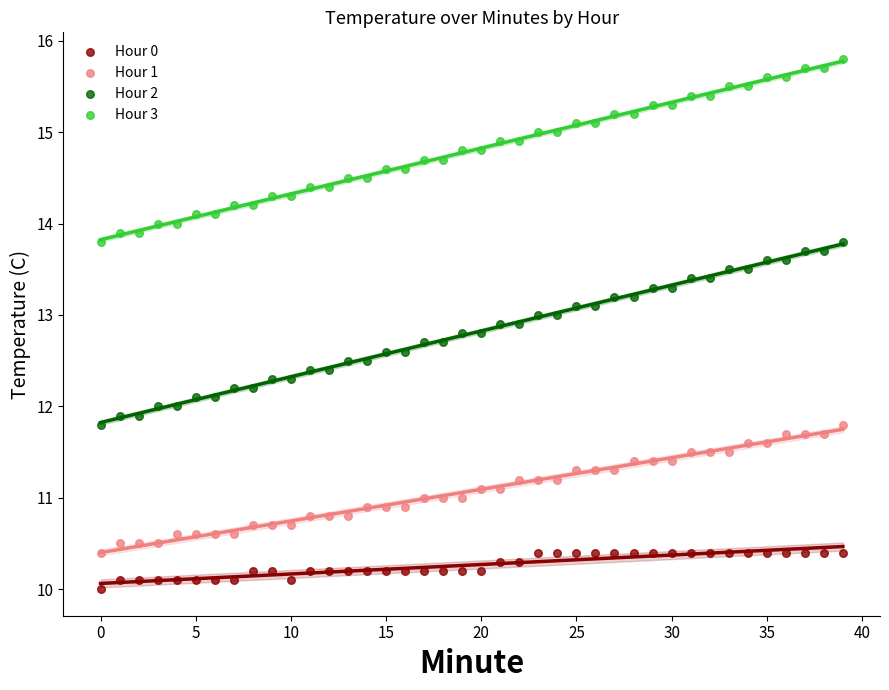

What are all the series names shown in the legend?

Hour 0, Hour 1, Hour 2, Hour 3